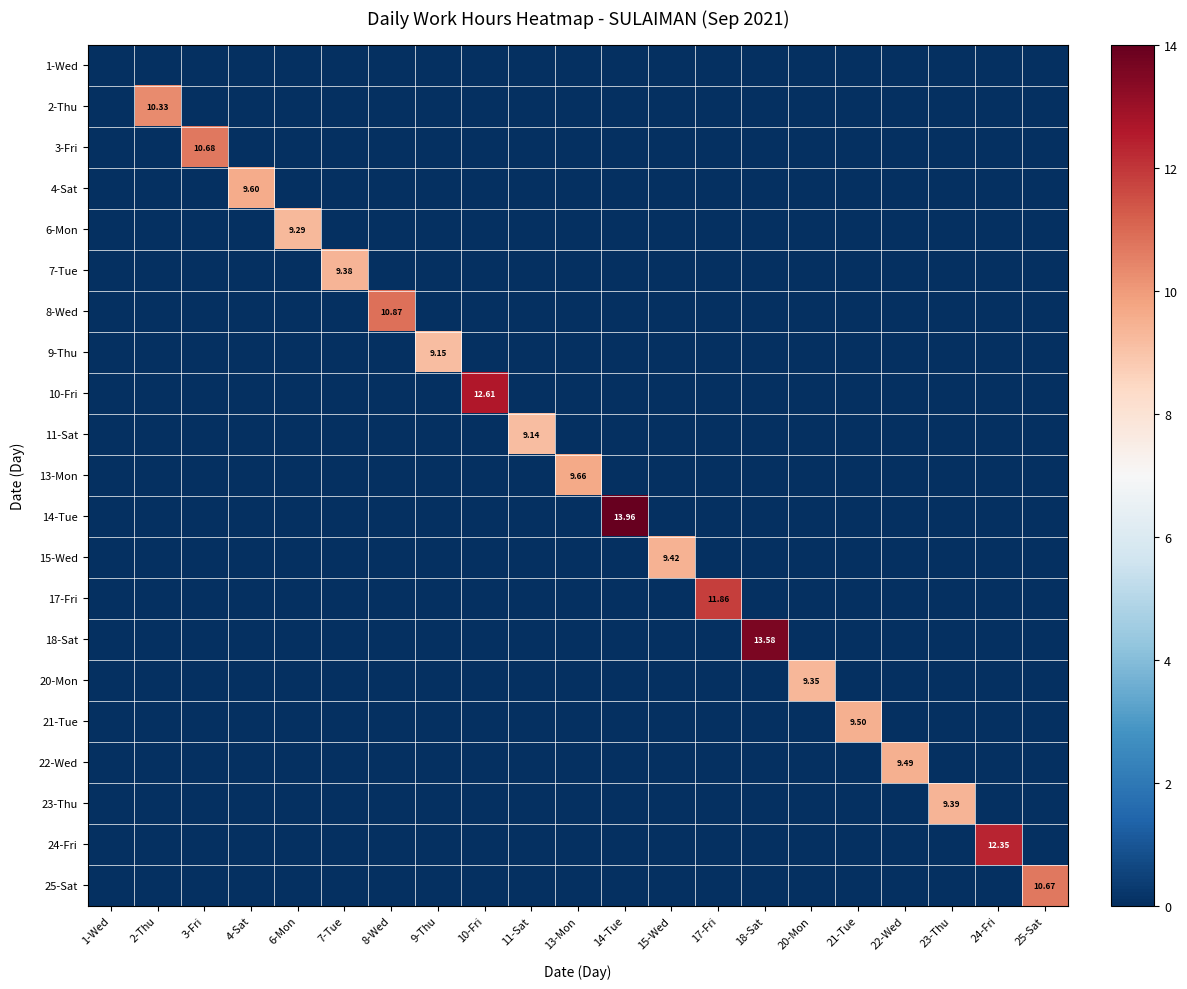

Rank the categories by 24-Fri value from lowest to highest.

1-Wed, 2-Thu, 3-Fri, 4-Sat, 6-Mon, 7-Tue, 8-Wed, 9-Thu, 10-Fri, 11-Sat, 13-Mon, 14-Tue, 15-Wed, 17-Fri, 18-Sat, 20-Mon, 21-Tue, 22-Wed, 23-Thu, 25-Sat, 24-Fri